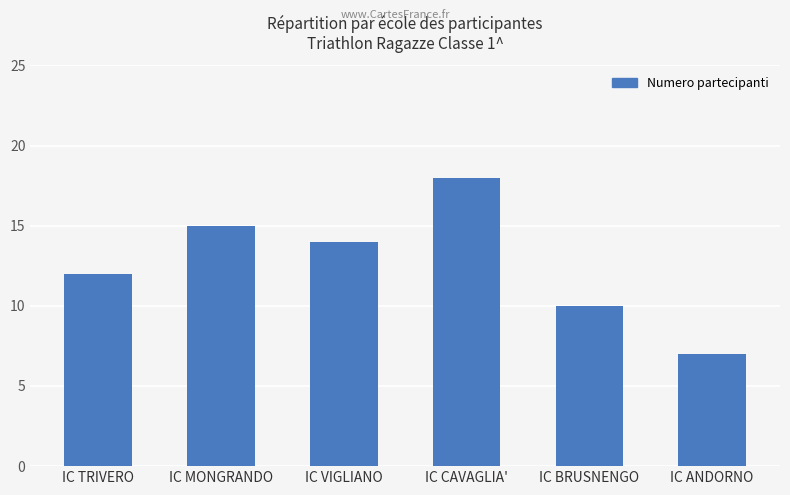

What is the greatest value displayed?

18